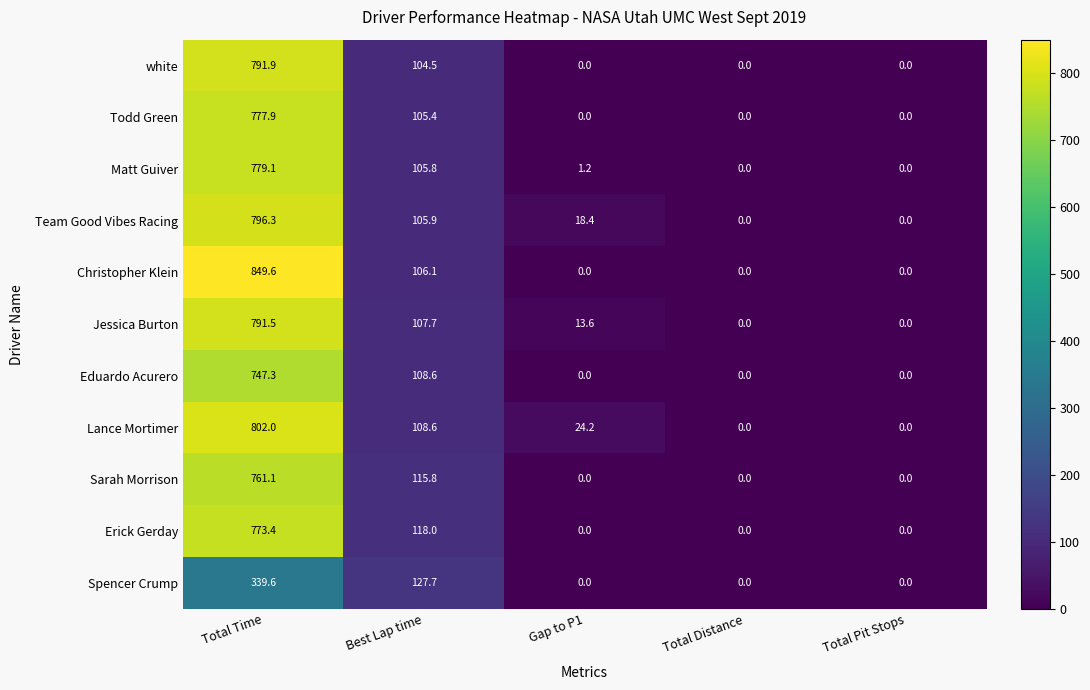

Which category has the highest value across all series?

Total Time